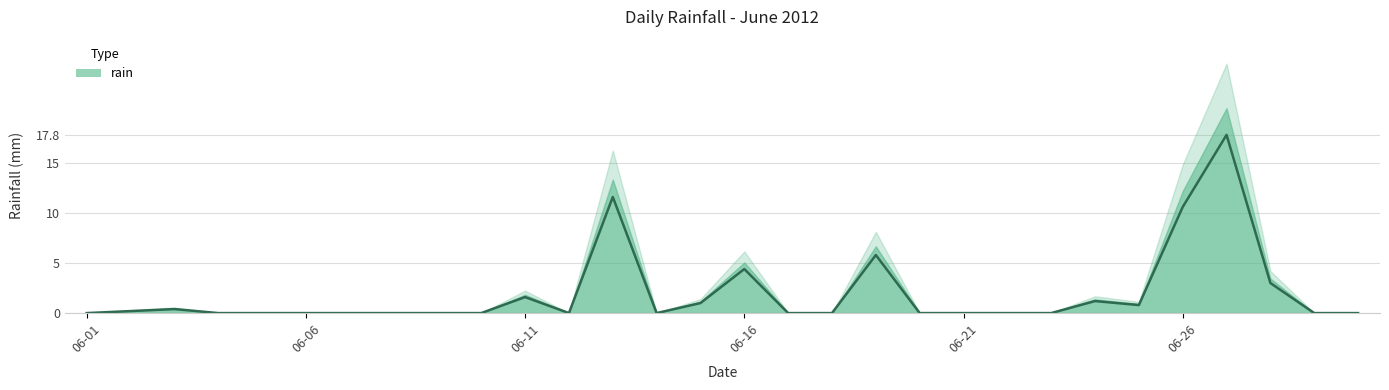

How many points are higher than both their immediate neighbors (excluding endpoints)?

7